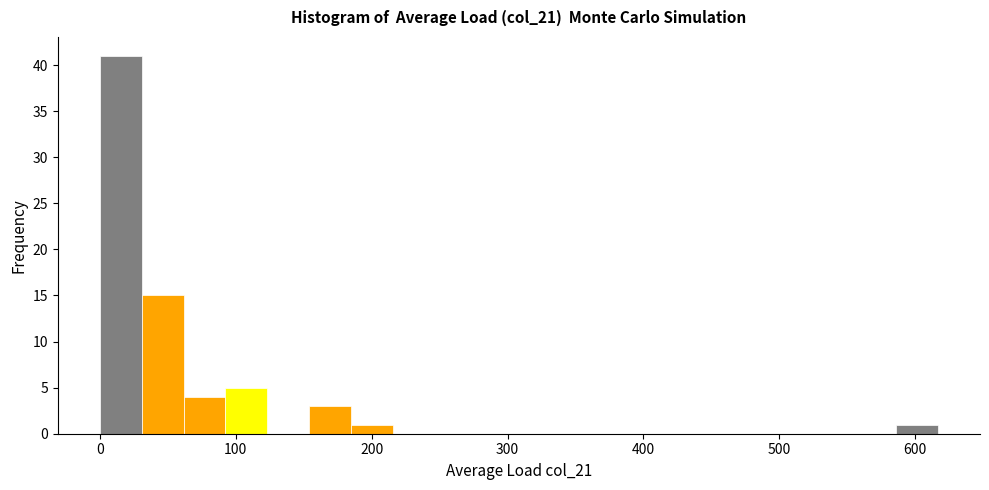

Around what value on the x-axis is the tallest bar? Give the approximate position of its centre, as read against the axis.

20